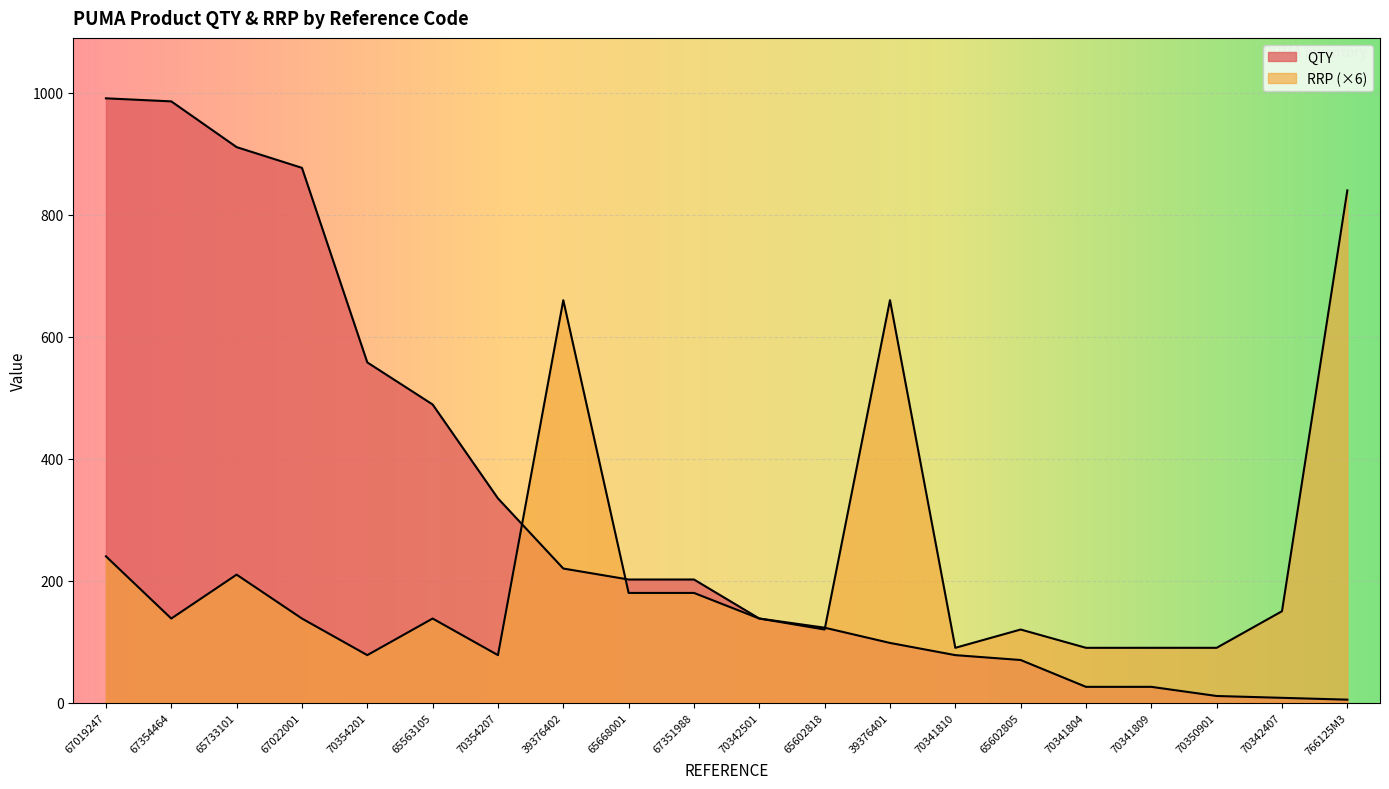

Which series changed the most between 70341809 and 70350901?

QTY